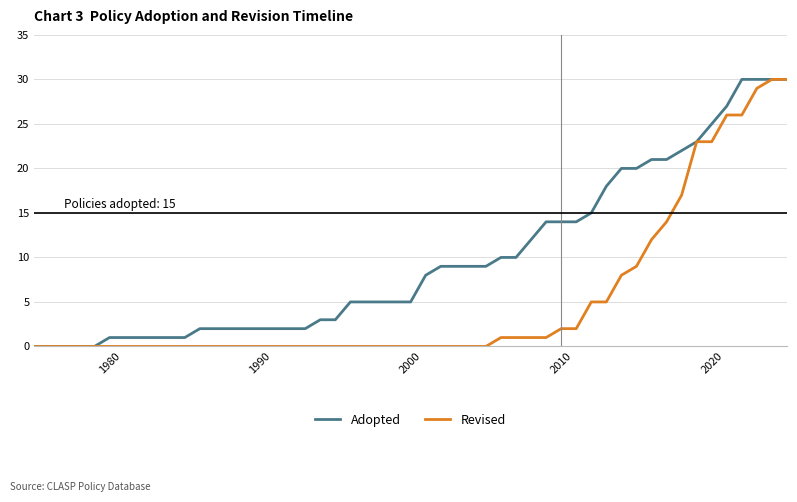

Which series has the largest total across all categories?

Adopted